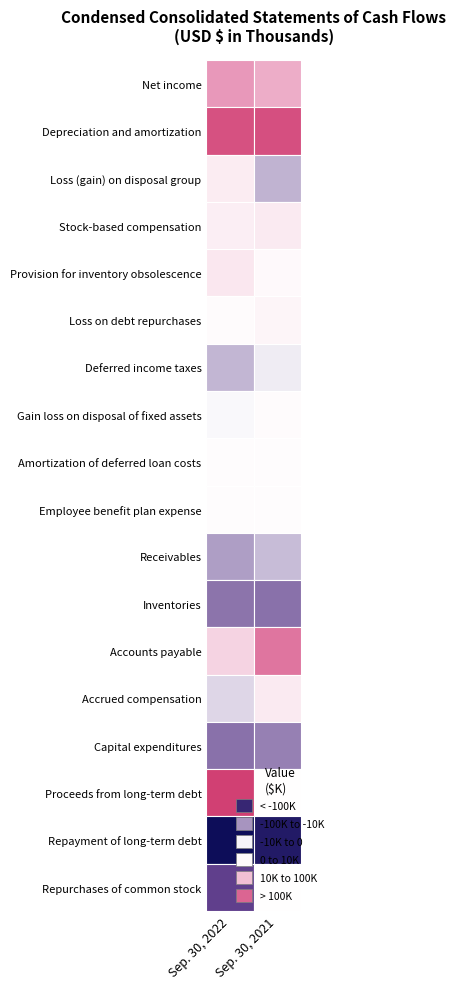

What is the difference between the Repayment of long-term debt values at Net income and Depreciation and amortization?

896994